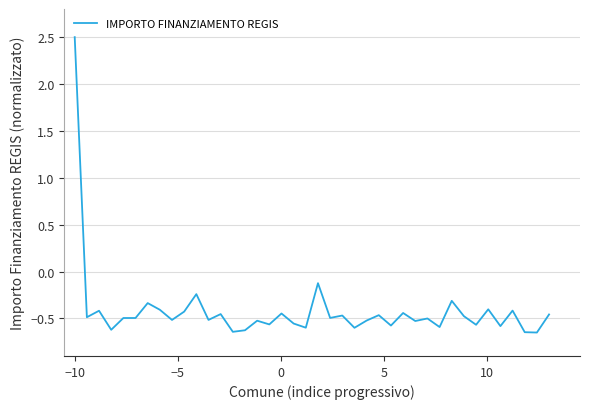

What is the greatest value displayed?

2.5